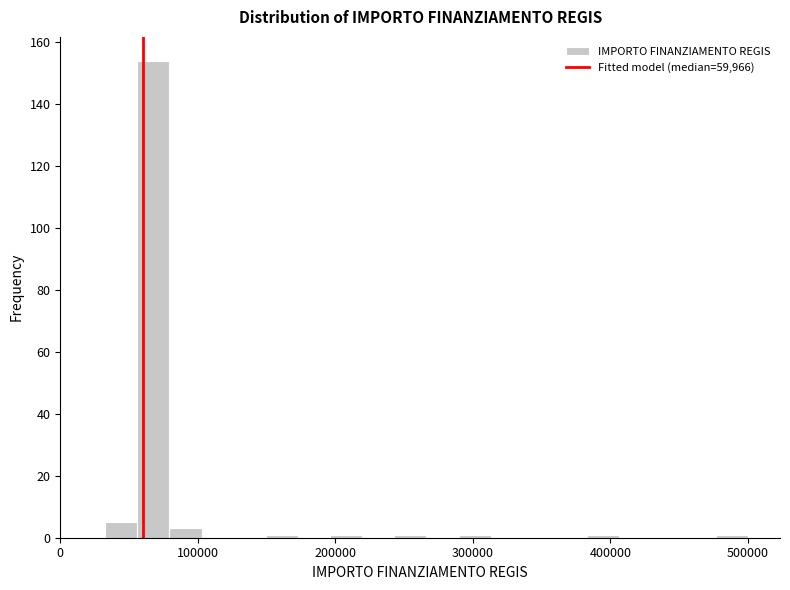

Read against the x-axis, roughly where is the centre of the tallest bar?

70000